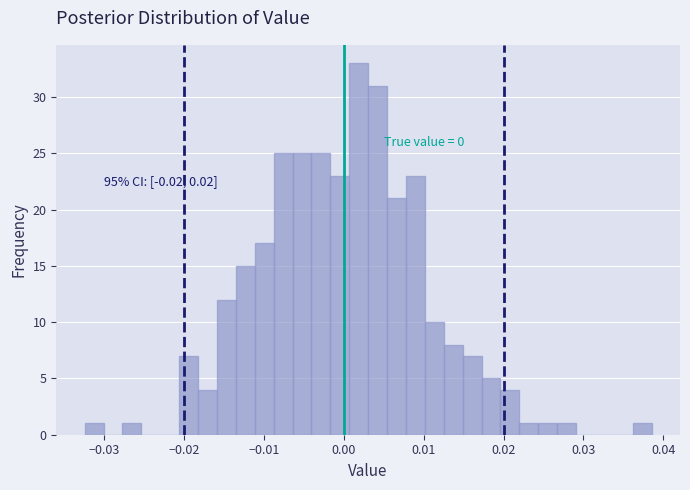

Around what value on the x-axis is the tallest bar? Give the approximate position of its centre, as read against the axis.

0.002